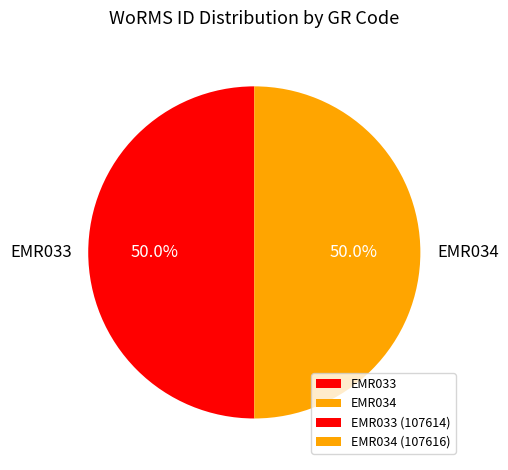

Is the sum of EMR034 and EMR033 greater than half?

Yes